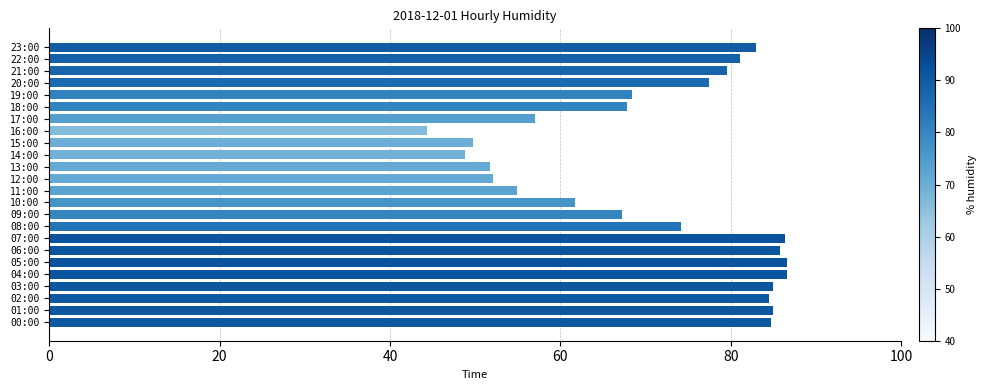

What is the smallest value displayed?

44.4